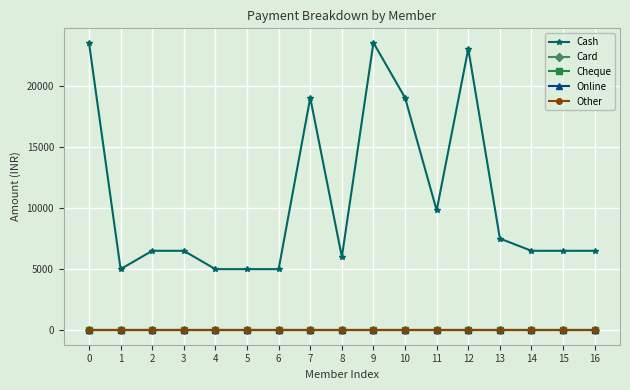

Reading left to right, transcribe all the data shown in this chart.

Cash: 0=23500	1=4999	2=6499	3=6499	4=5000	5=5000	6=4999	7=19000	8=6000	9=23500	10=19000	11=9799	12=23000	13=7500	14=6499	15=6499	16=6499
Card: 0=0	1=0	2=0	3=0	4=0	5=0	6=0	7=0	8=0	9=0	10=0	11=0	12=0	13=0	14=0	15=0	16=0
Cheque: 0=0	1=0	2=0	3=0	4=0	5=0	6=0	7=0	8=0	9=0	10=0	11=0	12=0	13=0	14=0	15=0	16=0
Online: 0=0	1=0	2=0	3=0	4=0	5=0	6=0	7=0	8=0	9=0	10=0	11=0	12=0	13=0	14=0	15=0	16=0
Other: 0=0	1=0	2=0	3=0	4=0	5=0	6=0	7=0	8=0	9=0	10=0	11=0	12=0	13=0	14=0	15=0	16=0